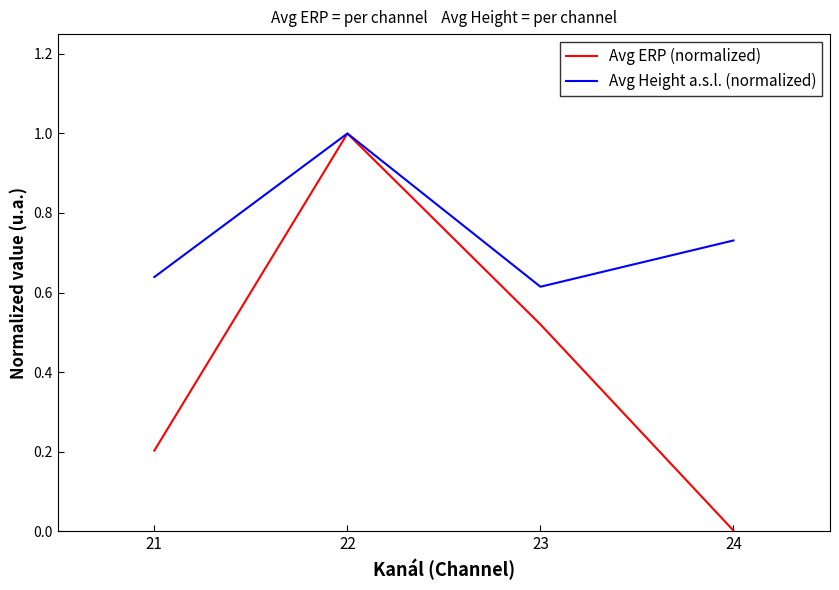

True or false: Avg Height a.s.l. (normalized) has a value of 0.2 at 24.

False